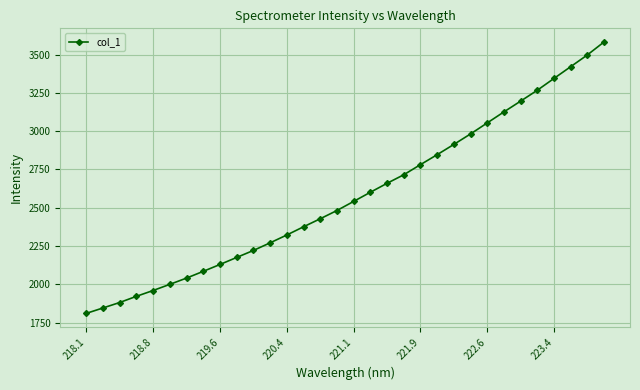

How many lines are shown in the chart?

1